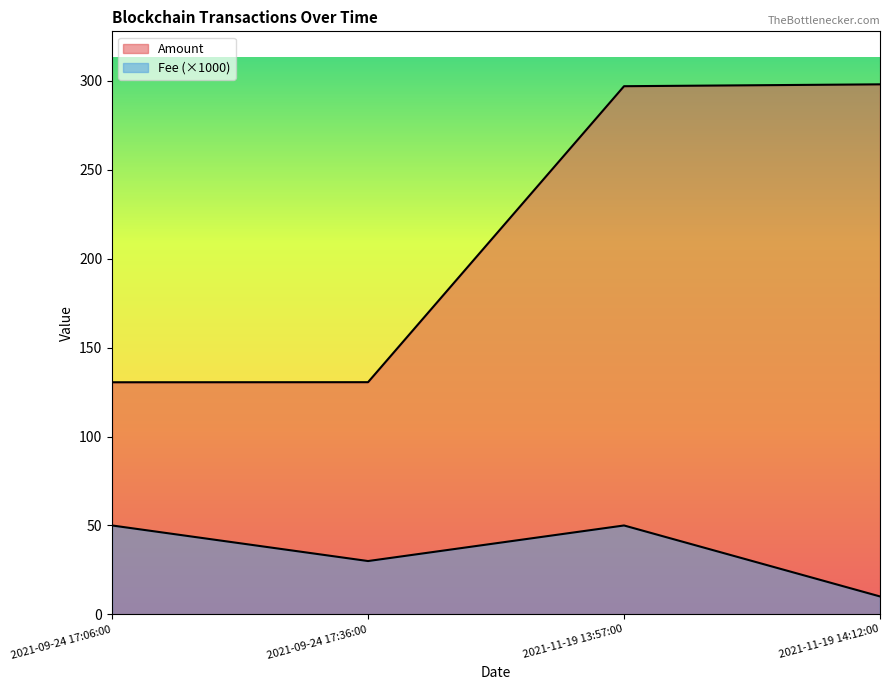

How many data points in Amount are less than 296?

2